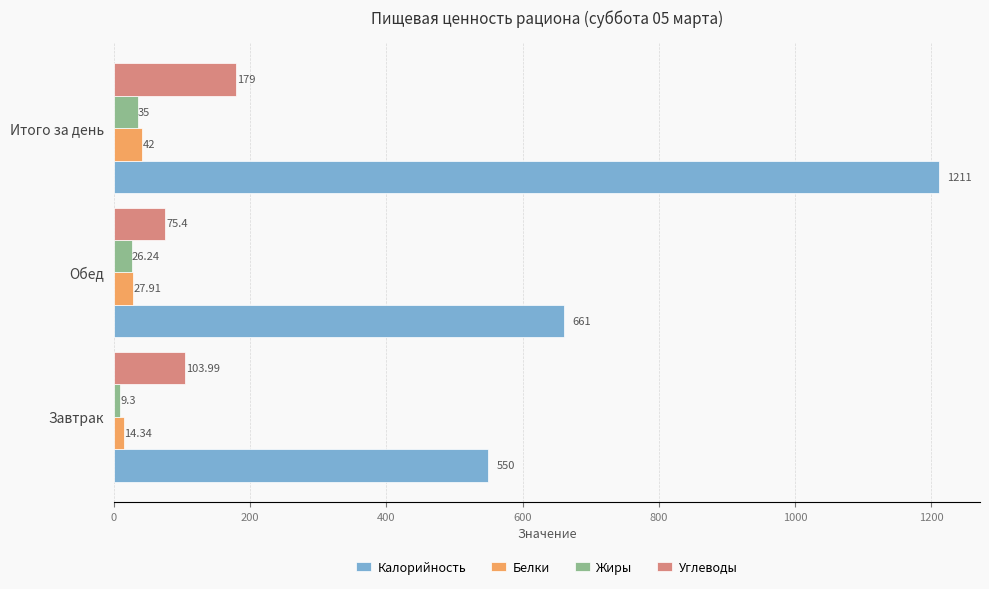

Which label corresponds to the largest value in the chart?

Итого за день